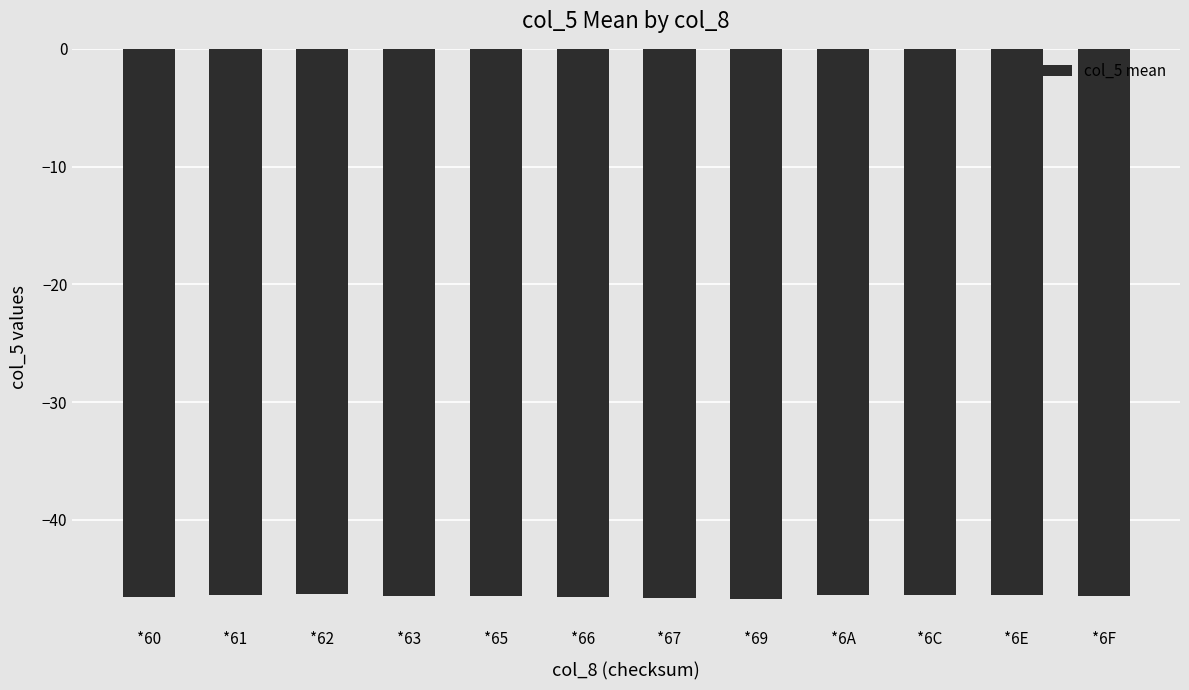

What is the average value?

-46.5